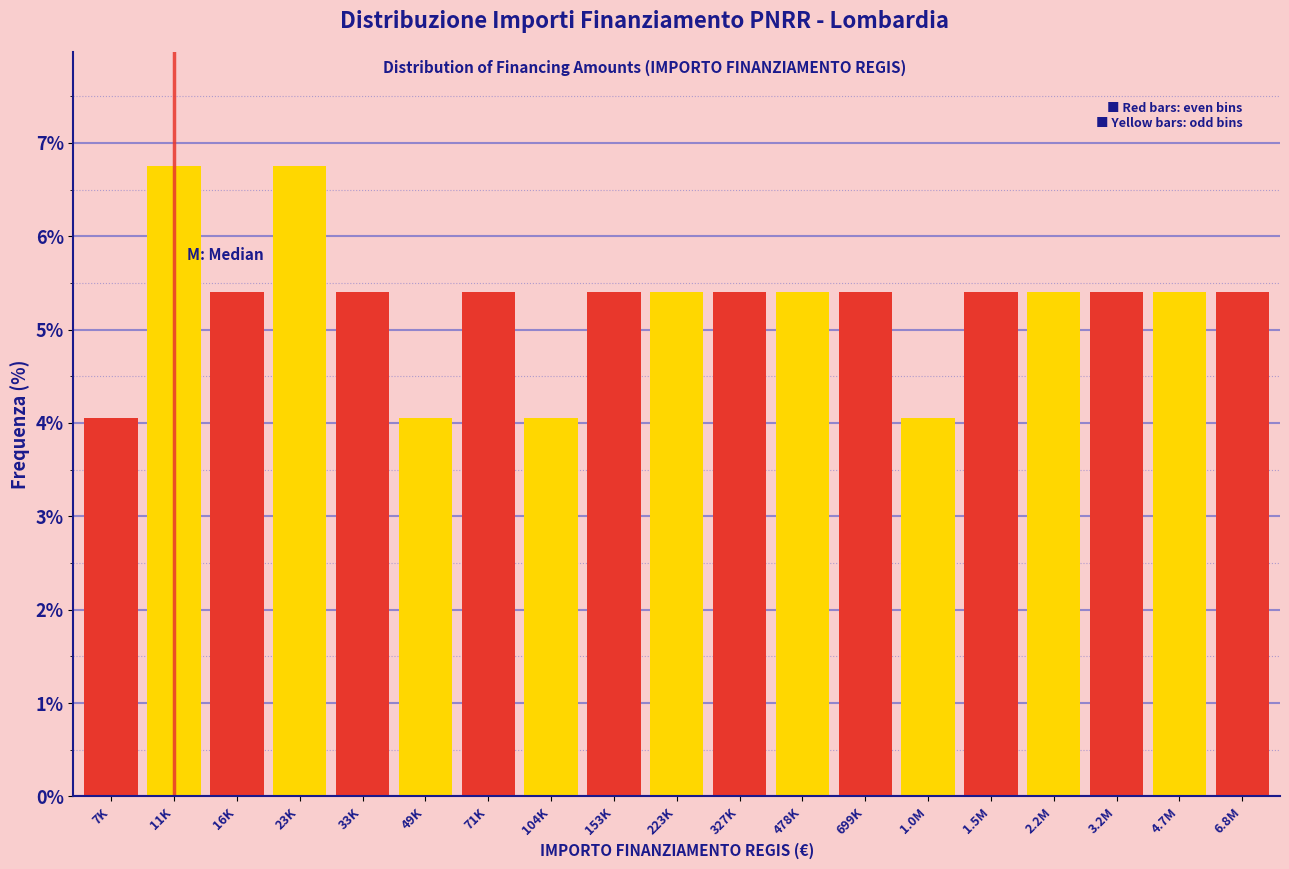

Reading left to right, what are all the values shown in this chart?

4.1	6.8	5.4	6.8	5.4	4.1	5.4	4.1	5.4	5.4	5.4	5.4	5.4	4.1	5.4	5.4	5.4	5.4	5.4